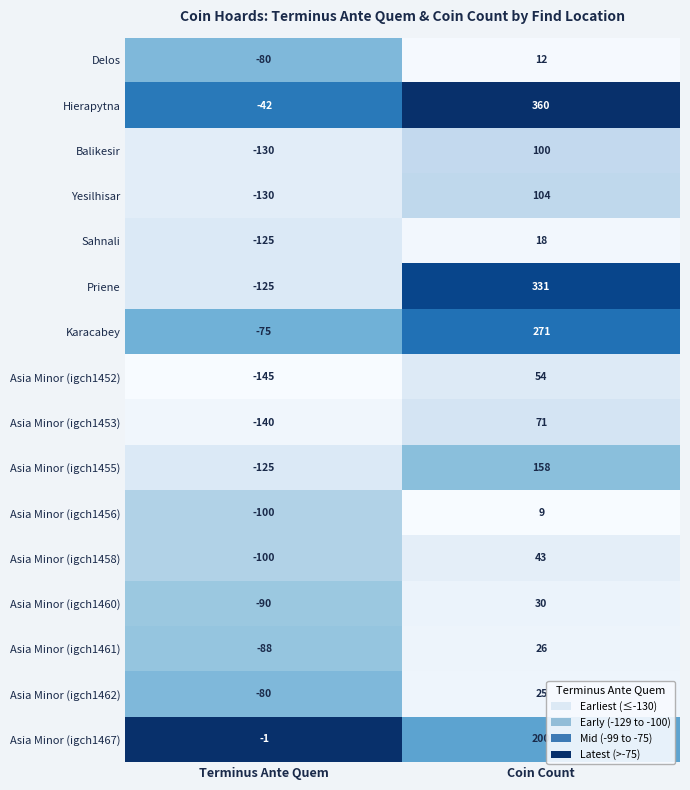

Which series has the largest total across all categories?

Hierapytna